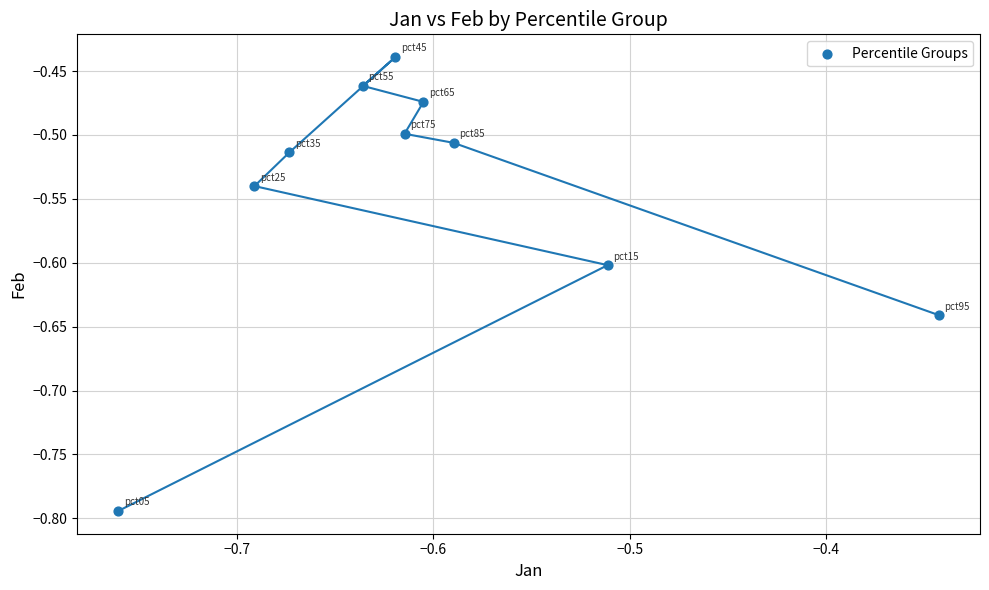

What is the range of X values (max minus min)?

0.4